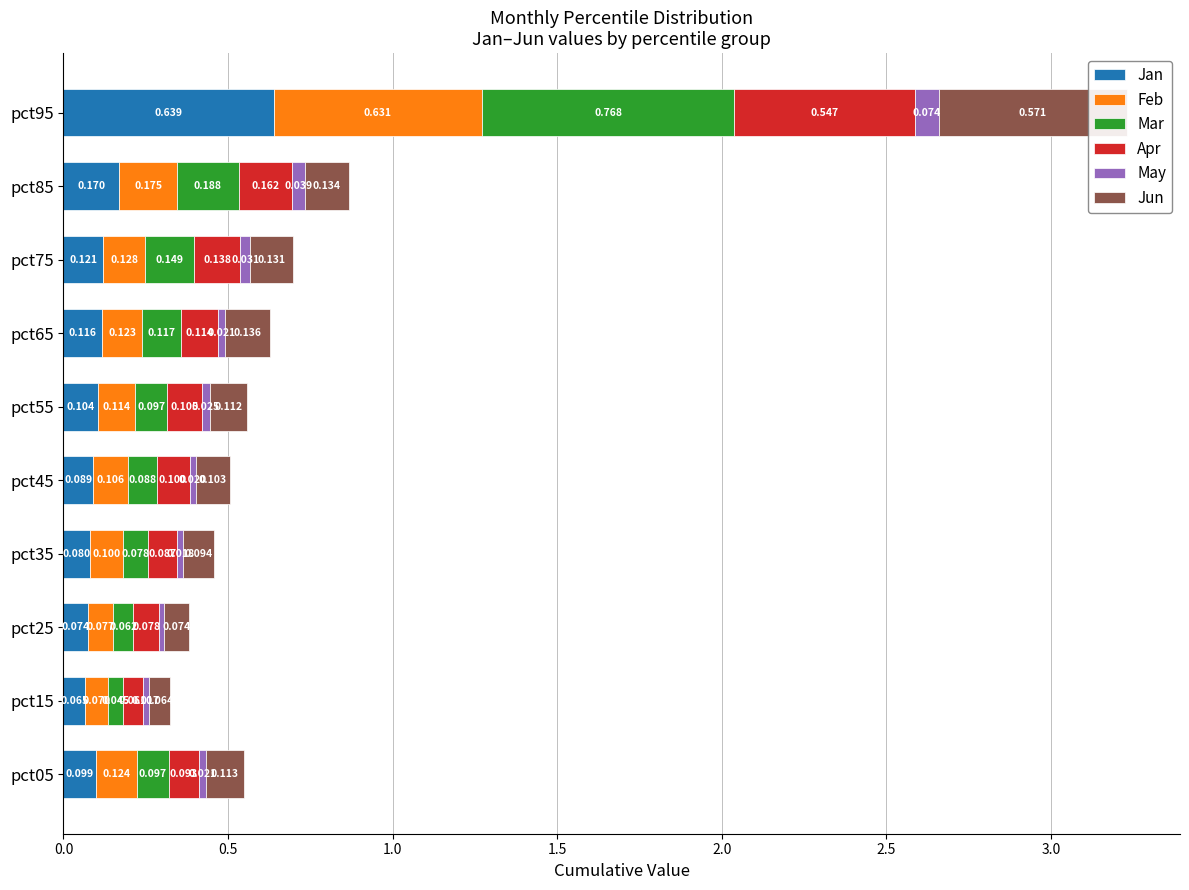

What is the sum of the Jan values at pct55 and pct15?

0.2